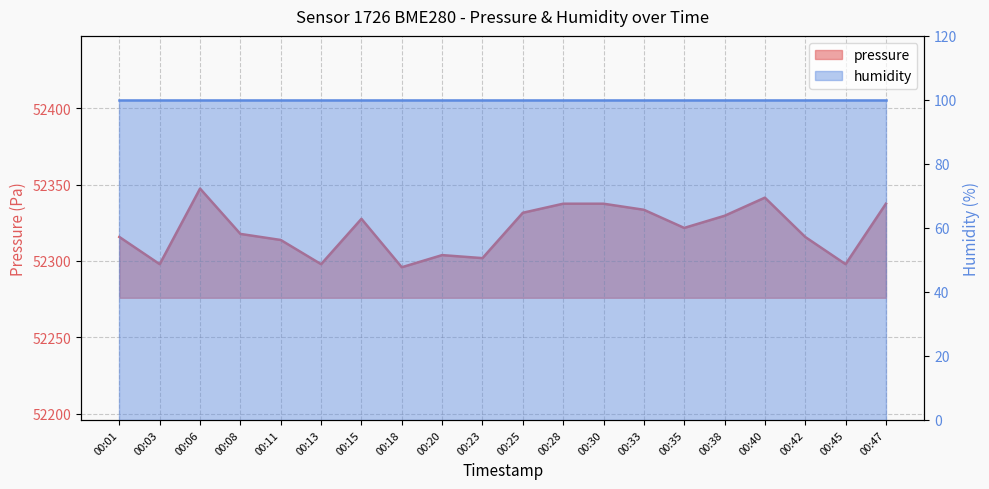

List the labels in order of value, smallest first.

00:18, 00:03, 00:13, 00:45, 00:23, 00:20, 00:11, 00:01, 00:42, 00:08, 00:35, 00:15, 00:38, 00:25, 00:33, 00:28, 00:30, 00:47, 00:40, 00:06